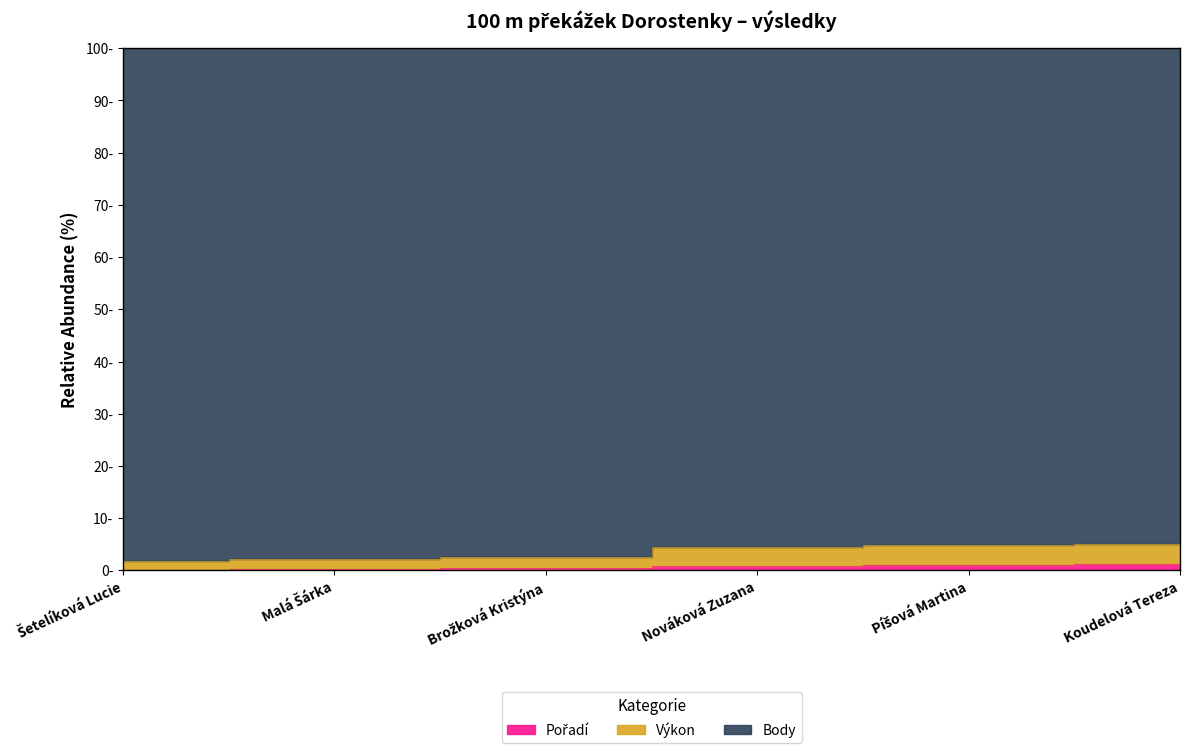

At how many categories does at least one series exceed 1?

6